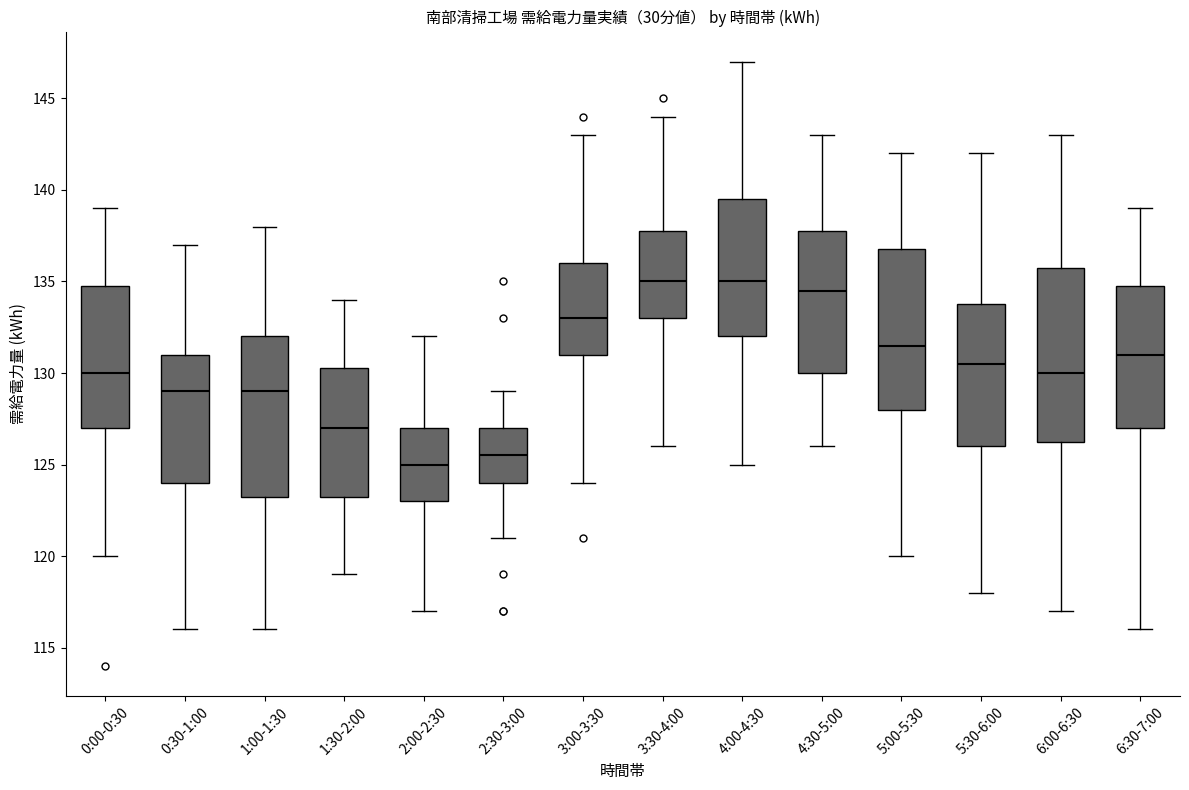

Where does the upper whisker of the box for 3:30-4:00 end on the y-axis? The values are not printed on the chart, so give them approximately, as read against the axis.

144.0